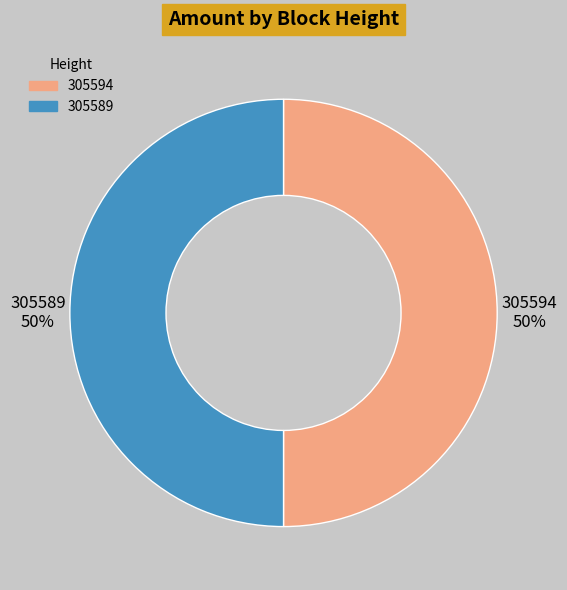

Do 305594 and 305589 together represent more than half of the pie?

Yes